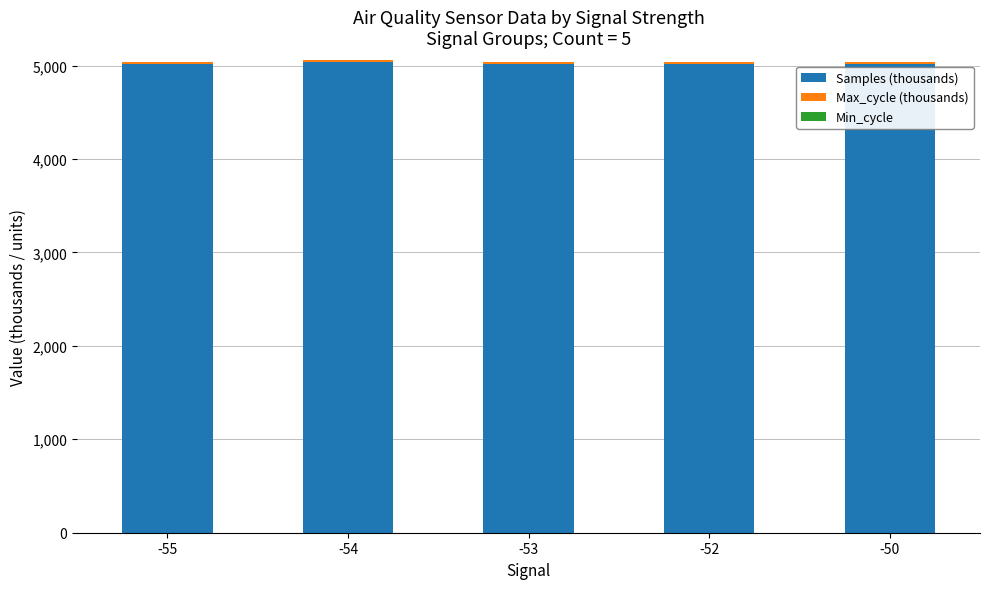

What is the average value of the Samples (thousands) series?

5021.7